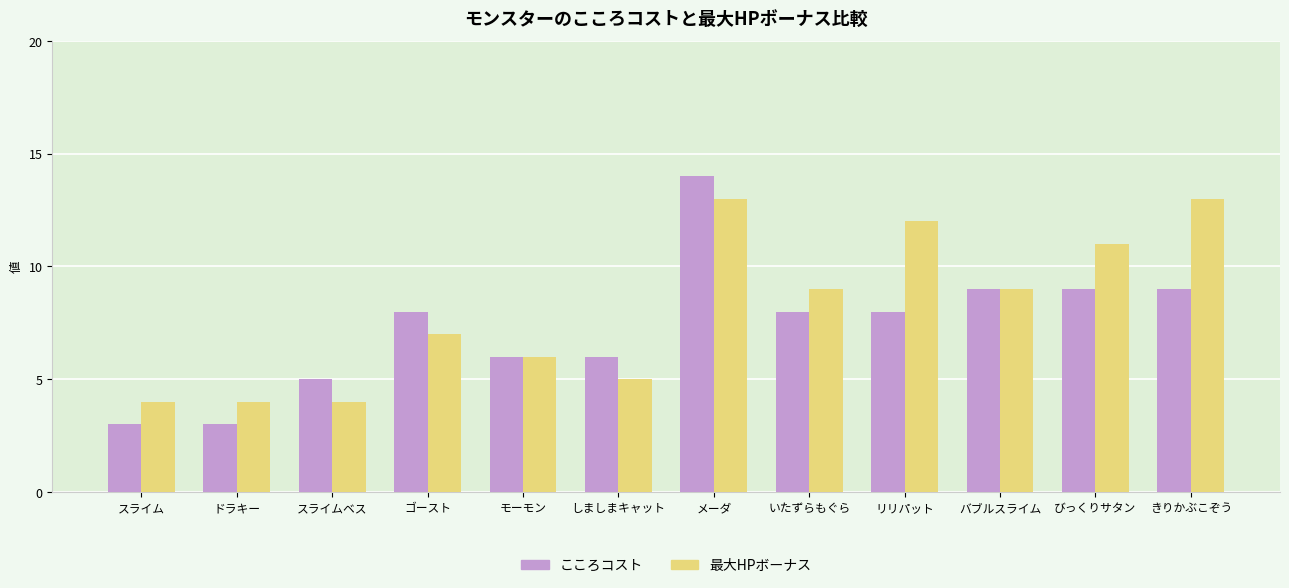

What is the total value across all series at ドラキー?

7